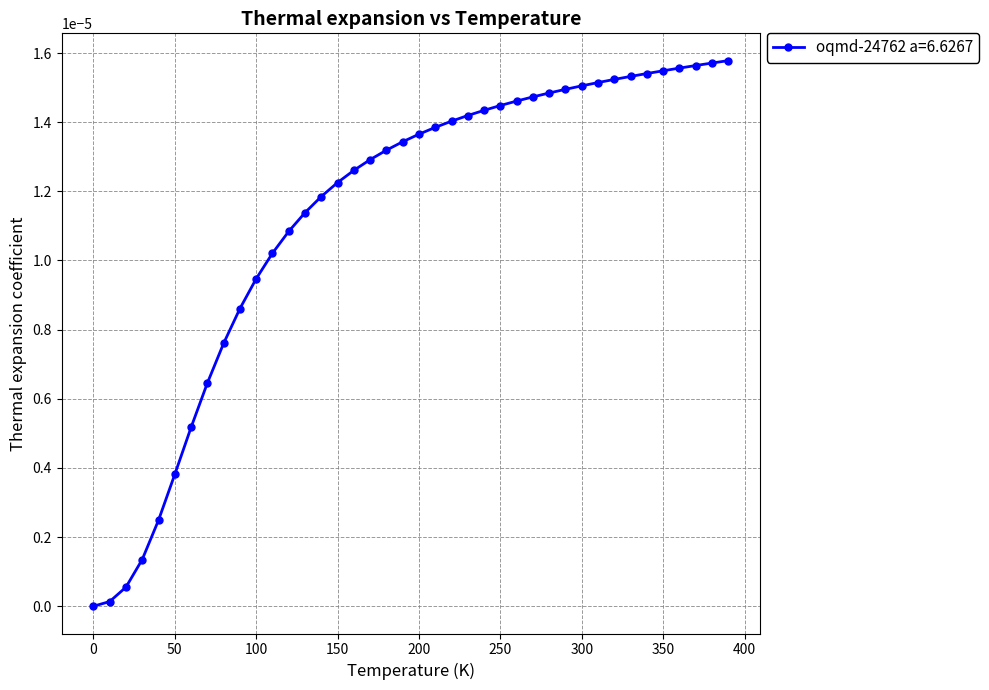

How many lines are shown in the chart?

1